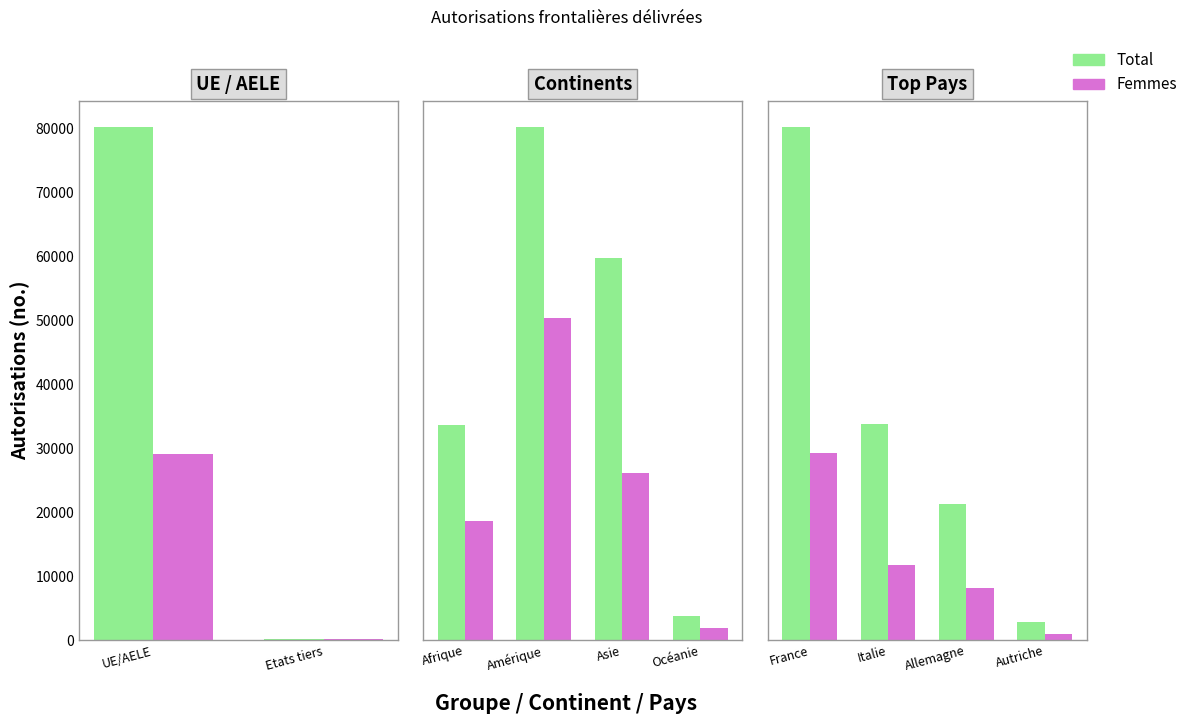

What are all the series names shown in the legend?

Total, Femmes